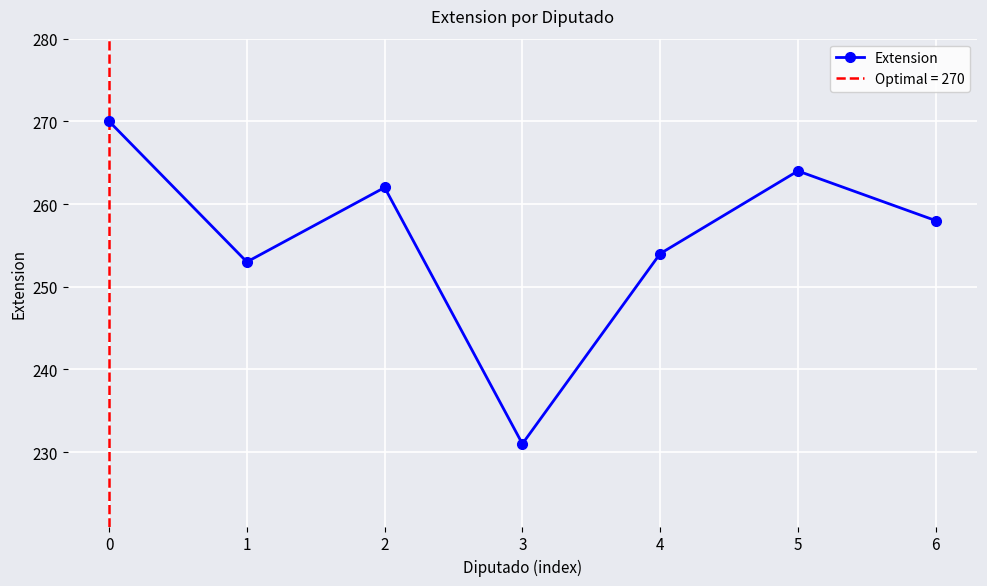

What is the change in value from 2 to 3?

-31